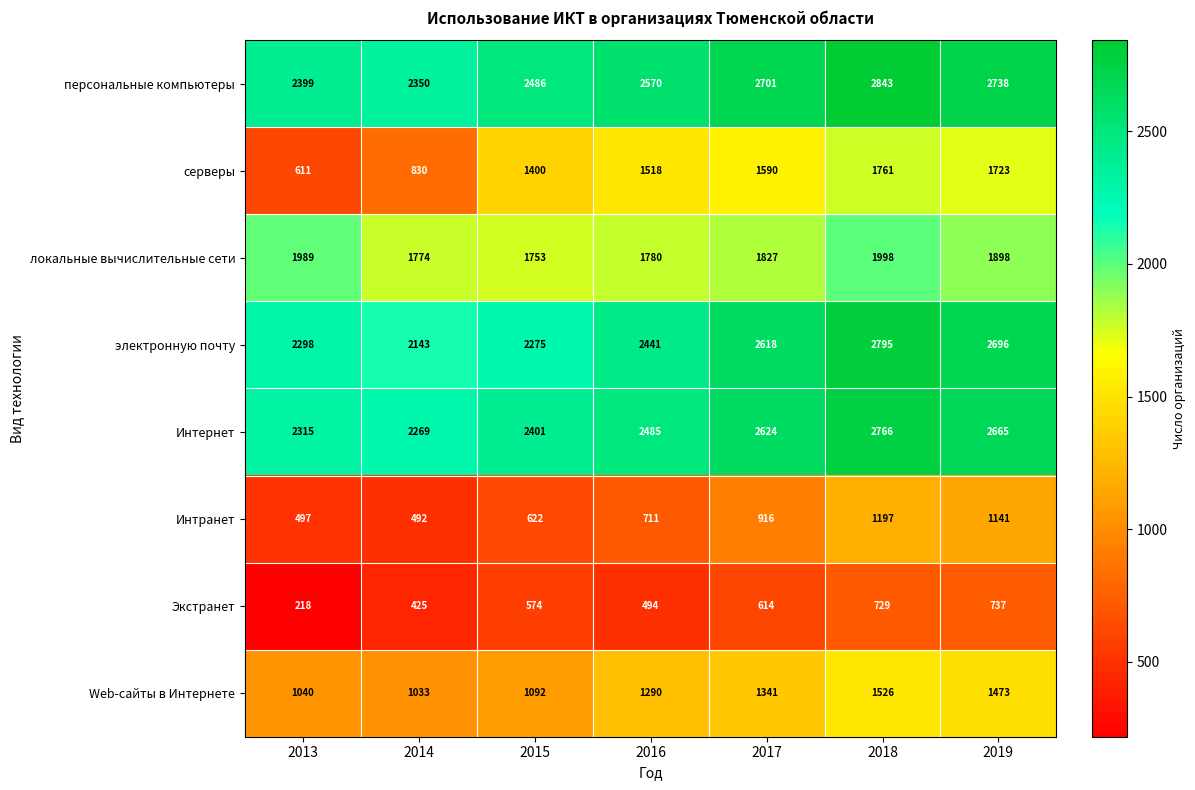

Between 2014 and 2017, which series saw the biggest shift?

серверы